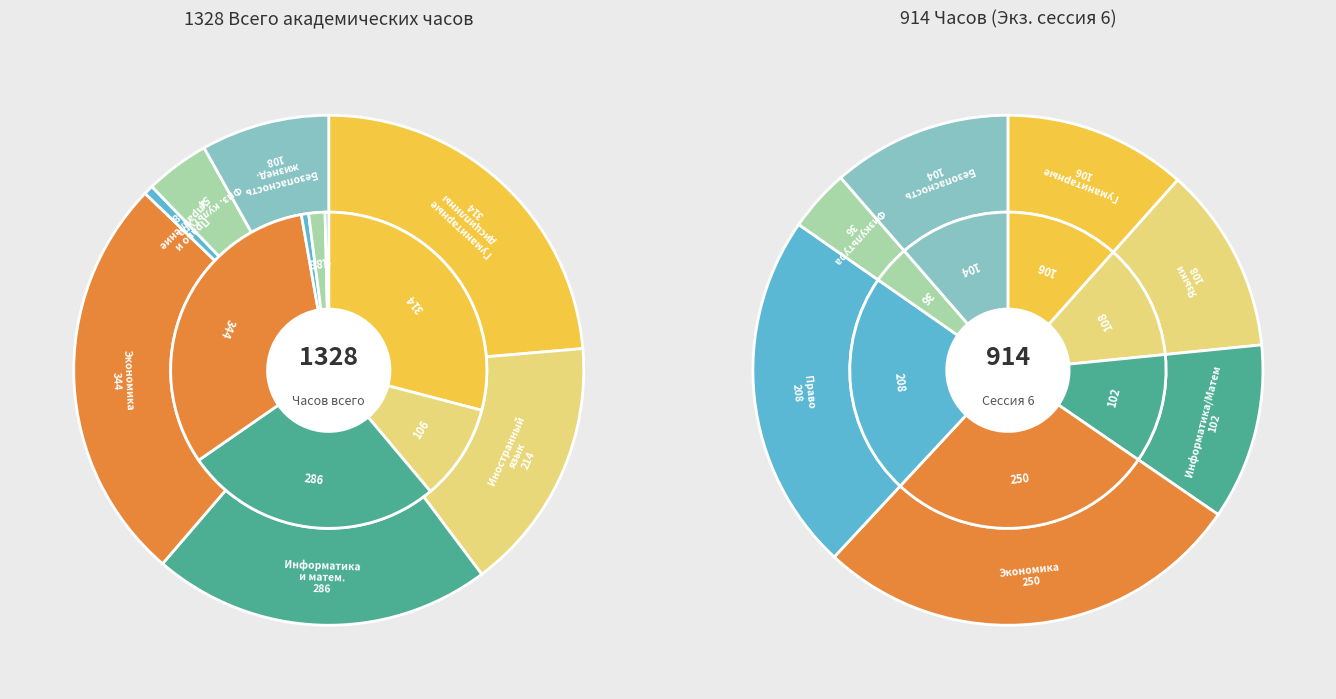

Does any single category account for the majority?

No